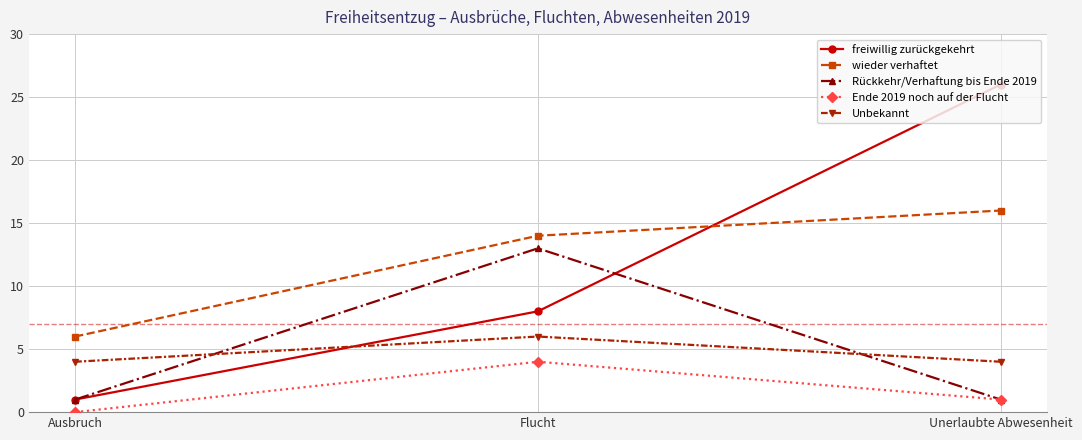

Read the Ende 2019 noch auf der Flucht value at Flucht.

4